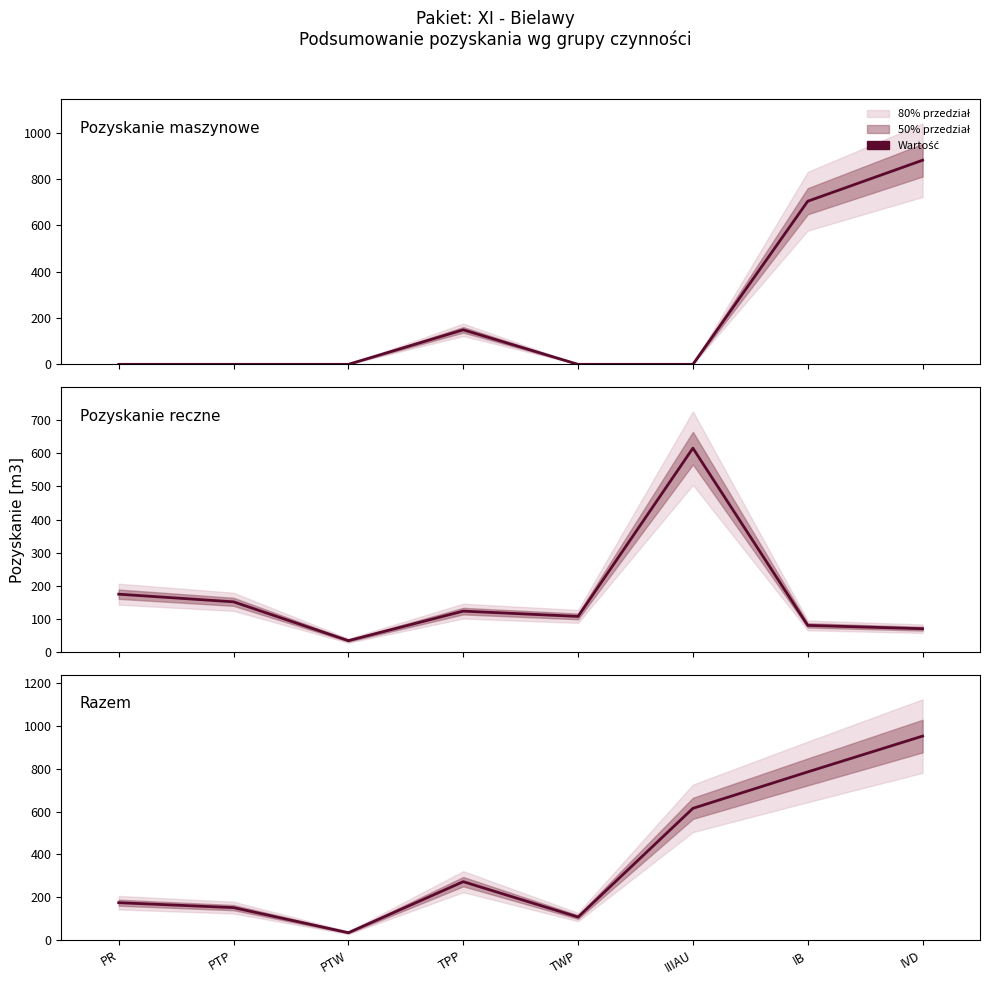

Where is the first local maximum for Pozyskanie reczne?

TPP